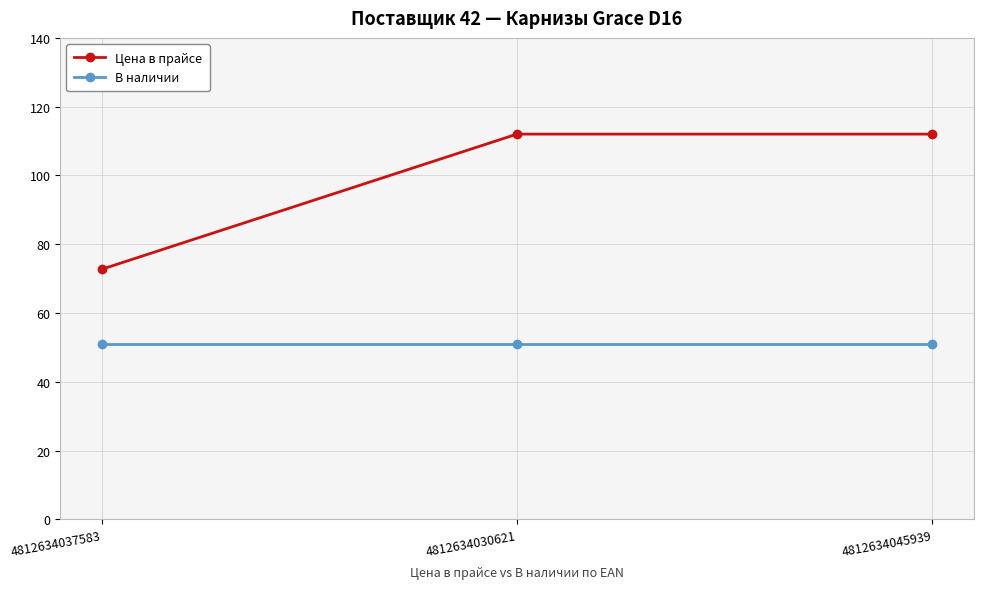

What is the average value of the В наличии series?

51.0